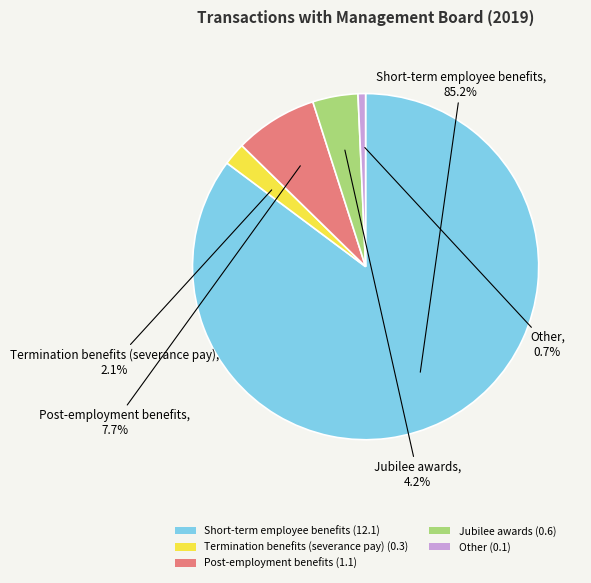

What is the majority slice?

Short-term employee benefits